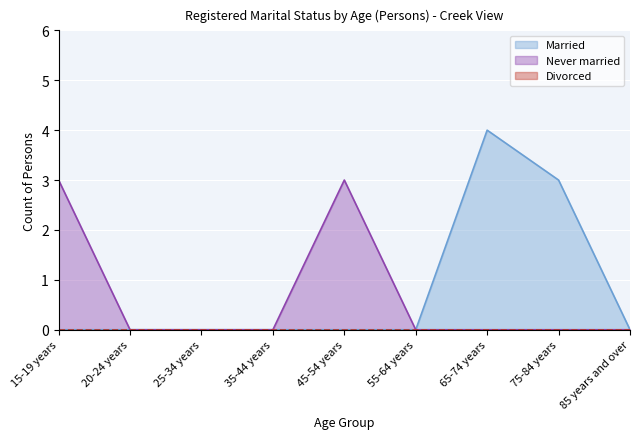

Rank the series at 20-24 years from highest to lowest value.

Married, Never married